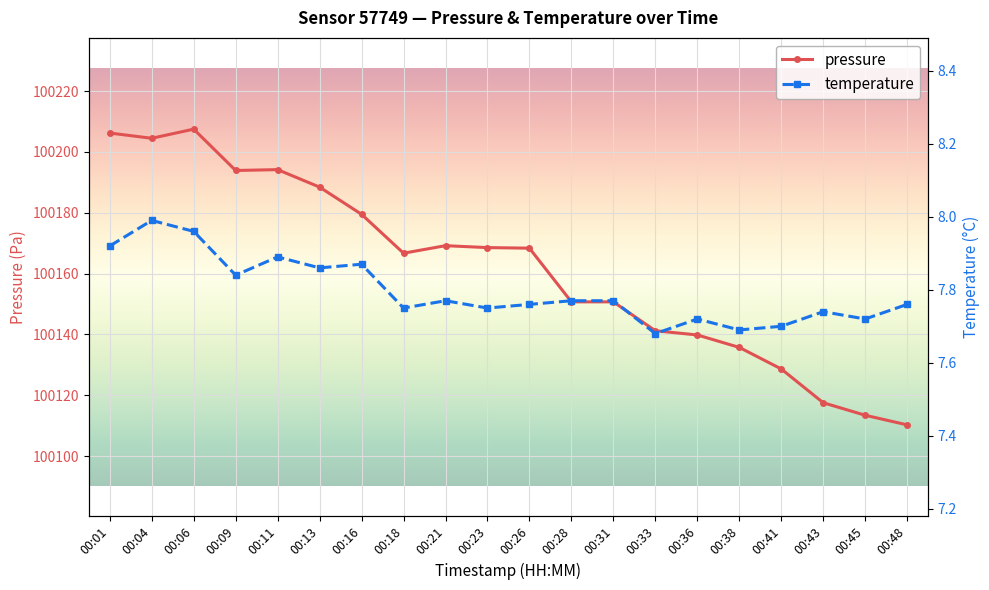

True or false: pressure and temperature intersect in this chart.

False